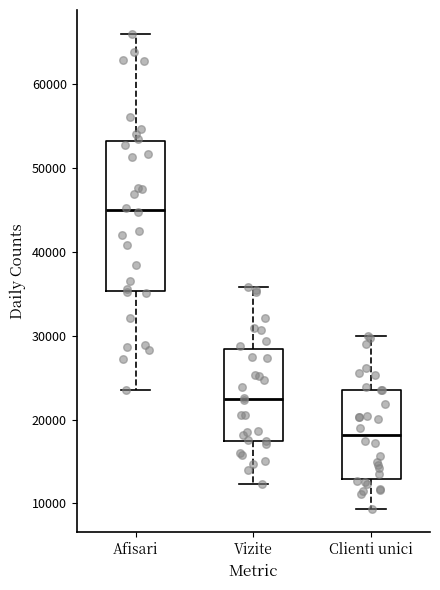

Which box's median line is the lowest?

Clienti unici